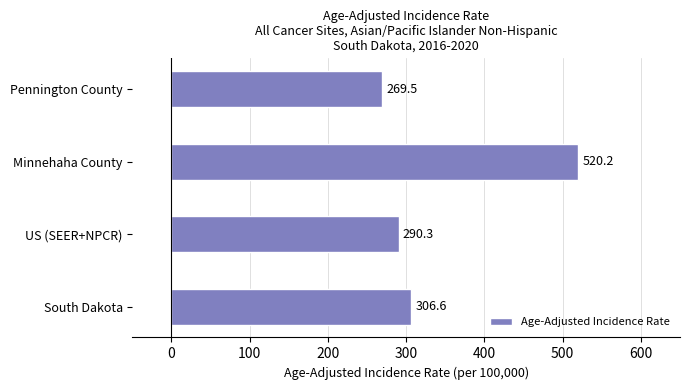

Does the chart contain any negative values?

No